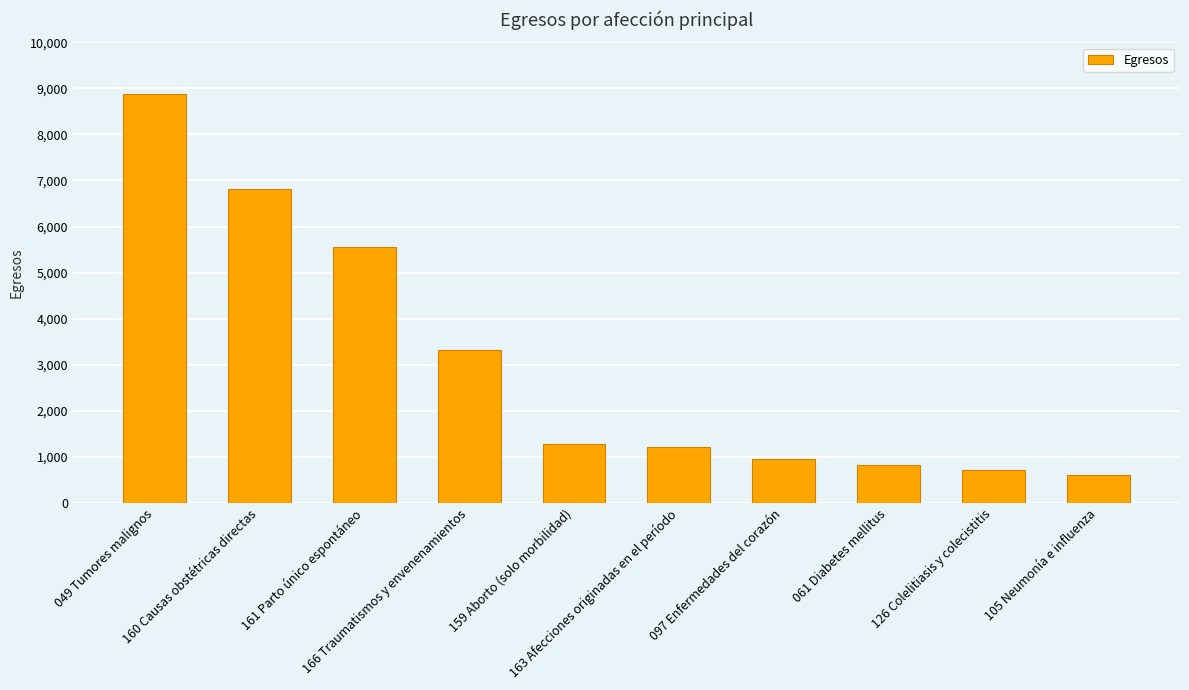

How many categories are shown in the chart?

10